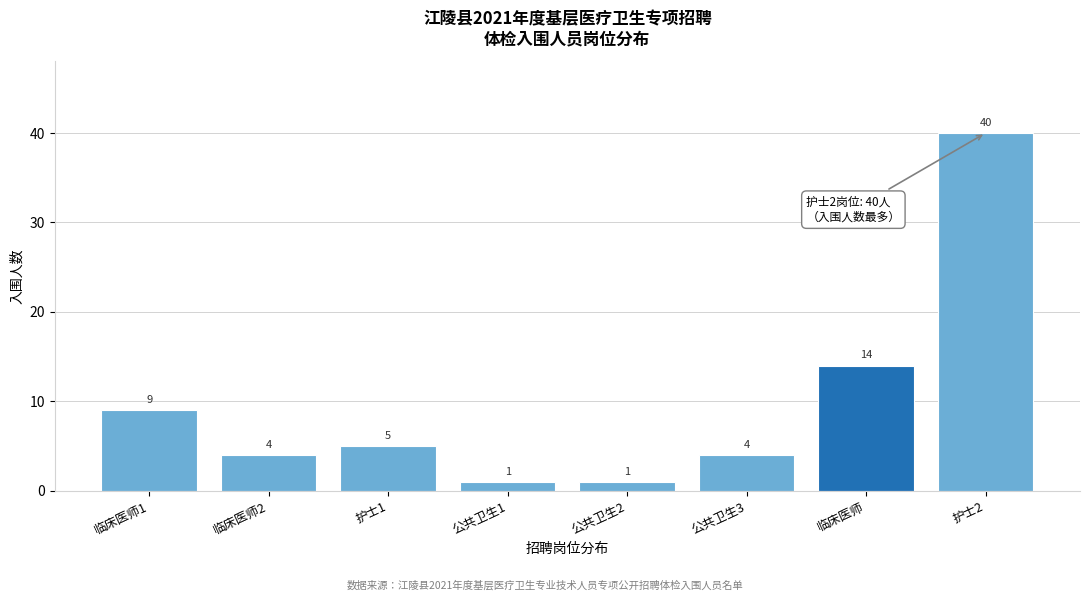

Reading left to right, what are all the values shown in this chart?

临床医师1=9	临床医师2=4	护士1=5	公共卫生1=1	公共卫生2=1	公共卫生3=4	临床医师=14	护士2=40